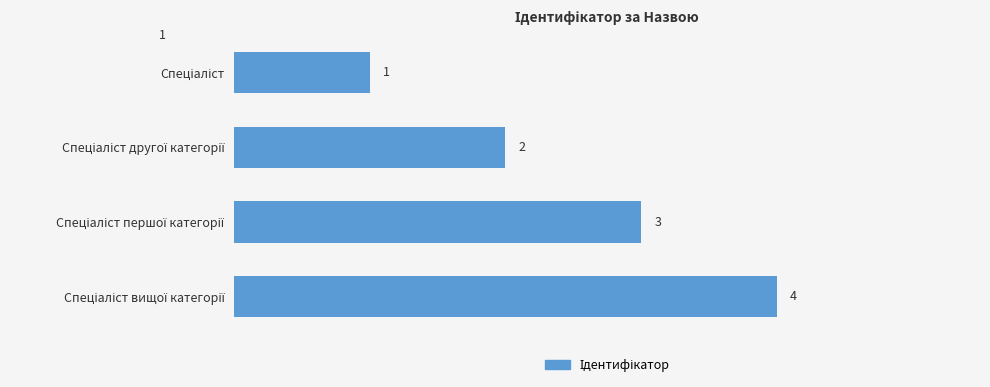

How many values are between 2 and 4?

3